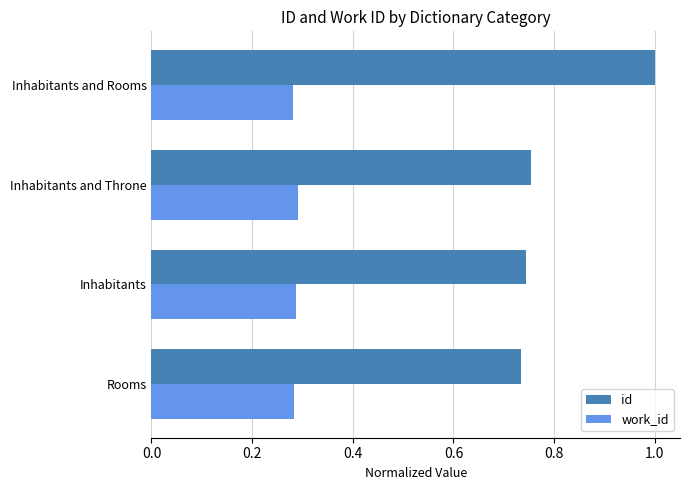

Count the number of data series in this chart.

2